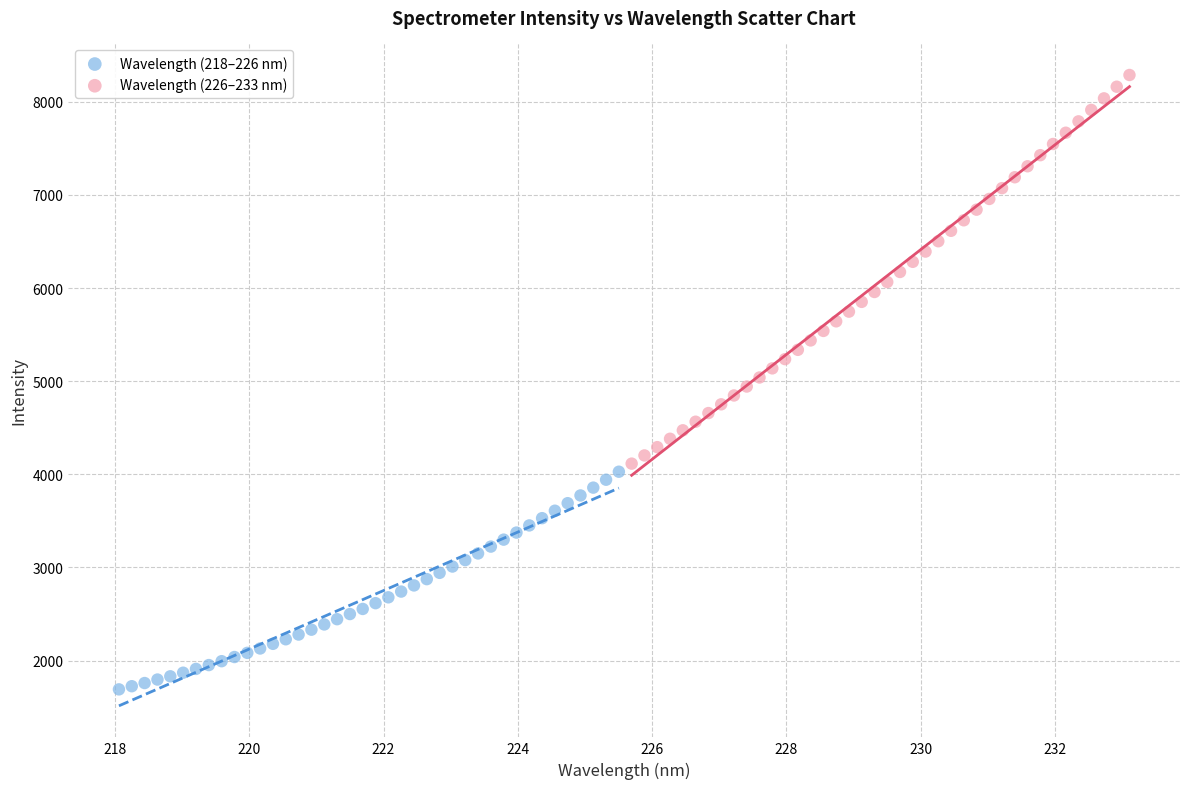

Which series contains the highest Y value?

Wavelength (226–233 nm)